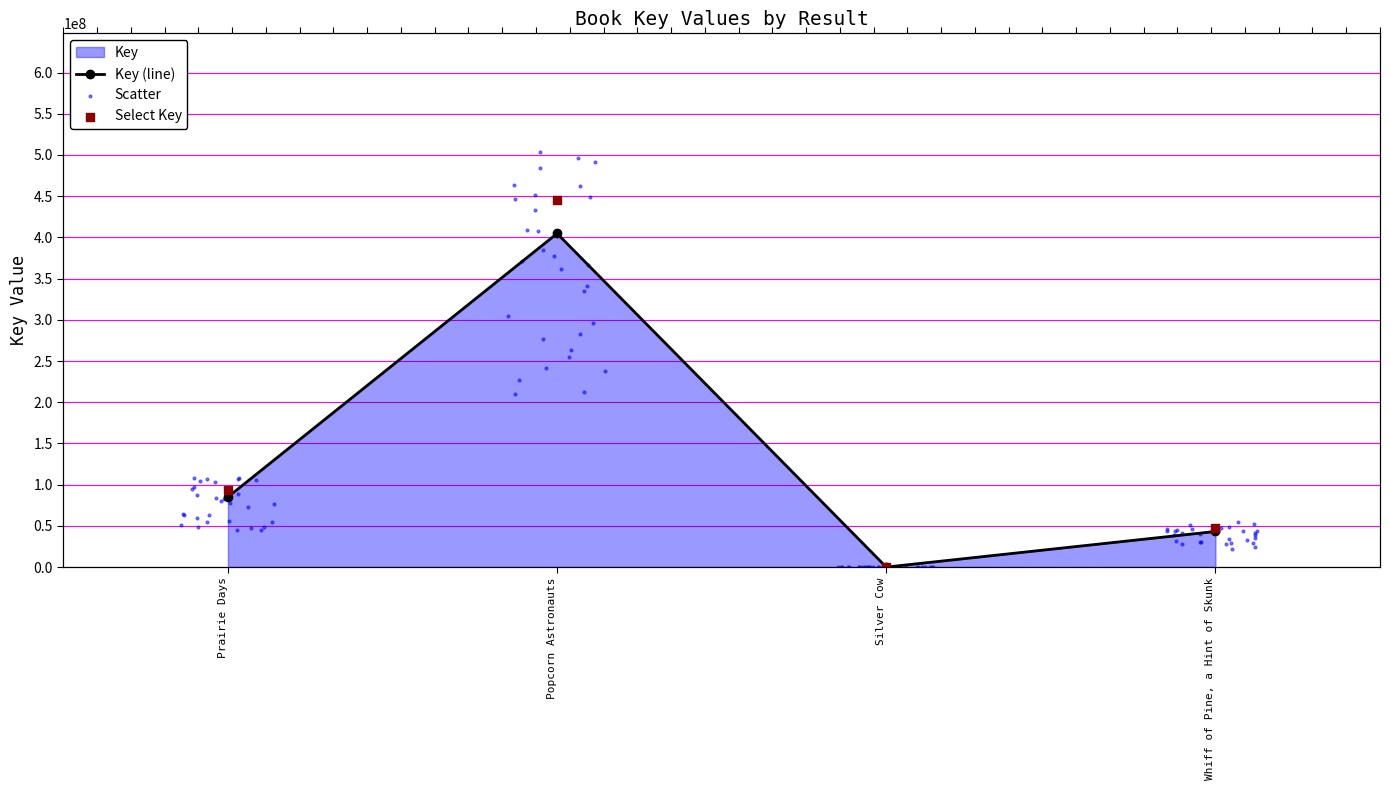

What is the change in value from Popcorn Astronauts to Whiff of Pine, a Hint of Skunk?

-361546035